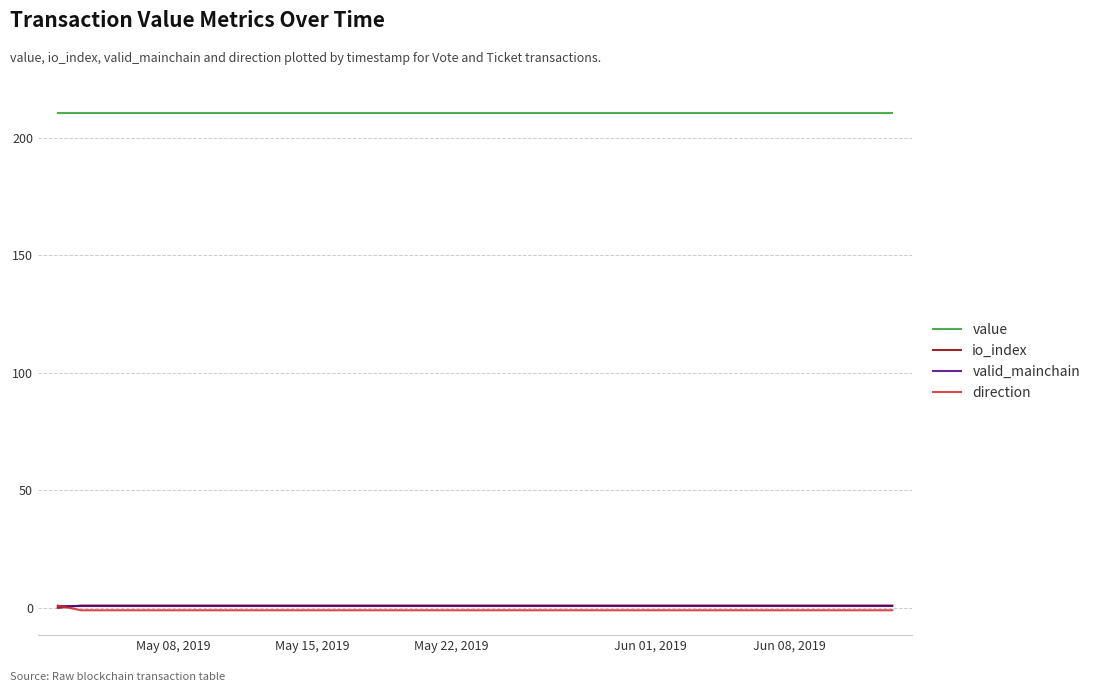

What is the average value of the valid_mainchain series?

1.0